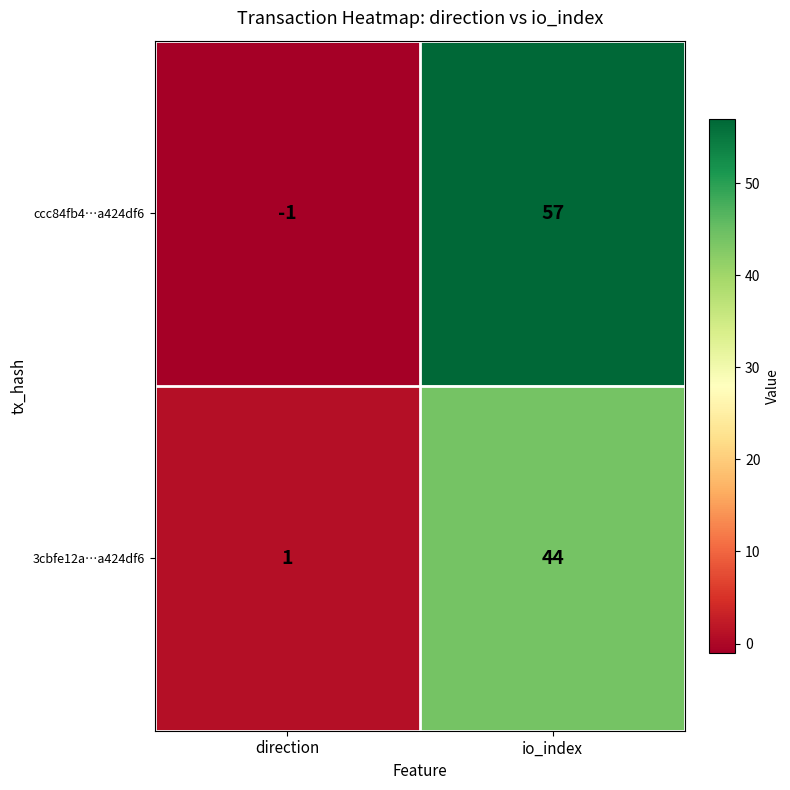

Count the number of categories in the chart.

2